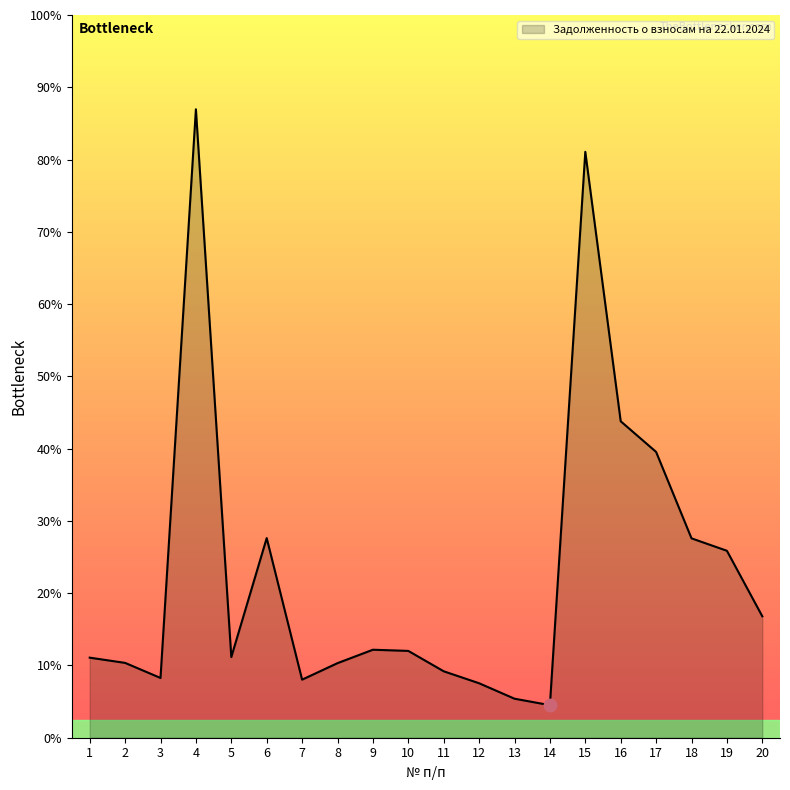

Approximately how many times larger is the value at 15 compared to 4?

0.9